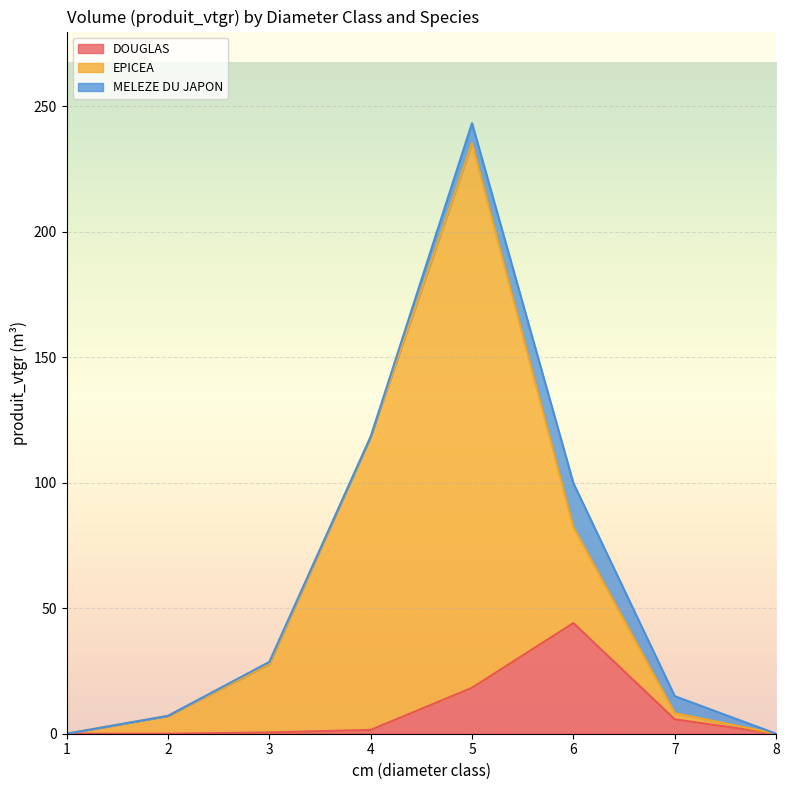

At which category is the sum across all series the highest?

5